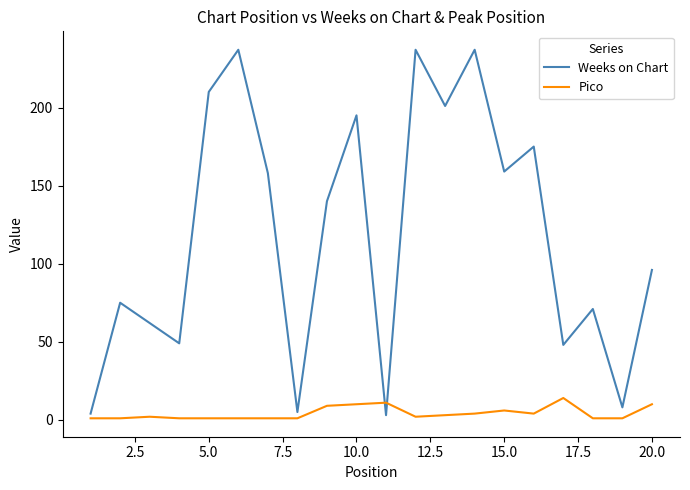

What is the average value of the Pico series?

4